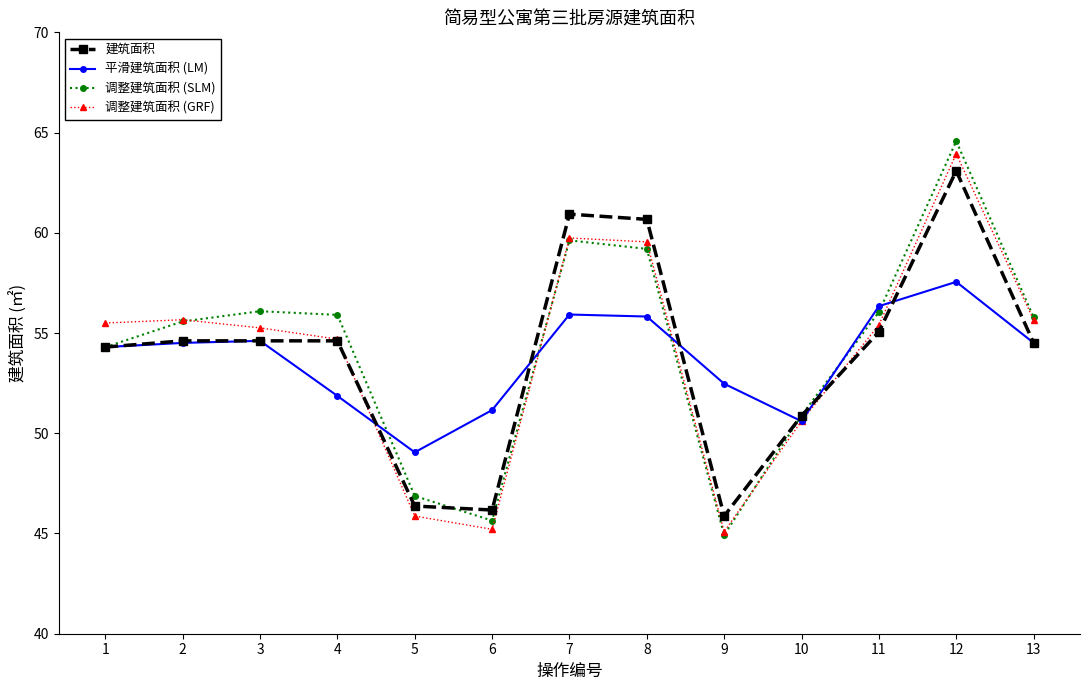

Is it true that 平滑建筑面积 (LM) equals 23.4 at 1?

False